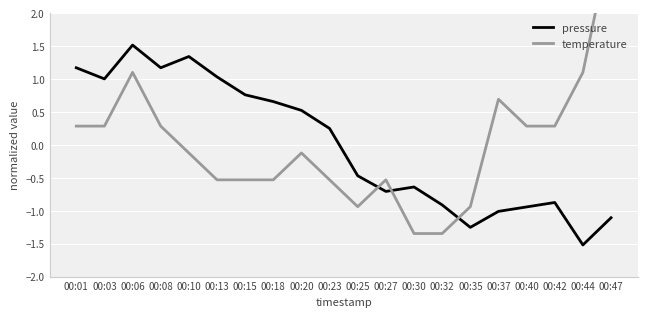

Is it true that pressure equals -1.0 at 00:37?

True